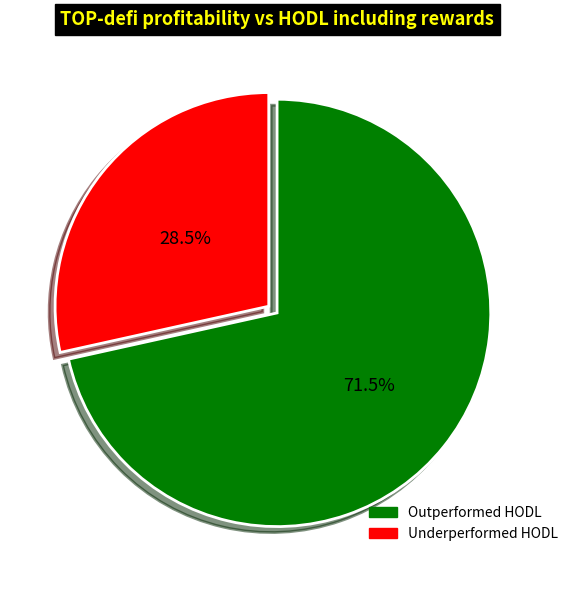

Approximately how many times larger is the value at Underperformed HODL compared to Outperformed HODL?

0.4